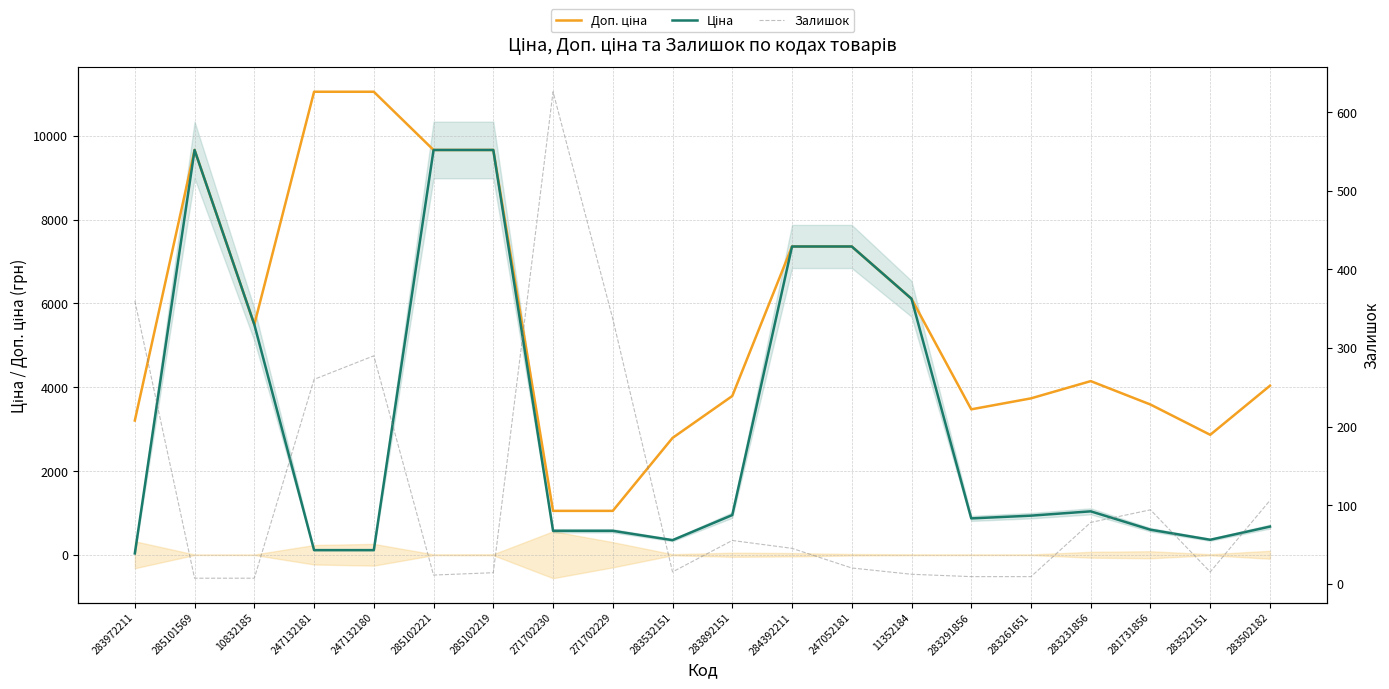

What is the sum of the Доп. ціна values at 283291856 and 11352184?

9584.6